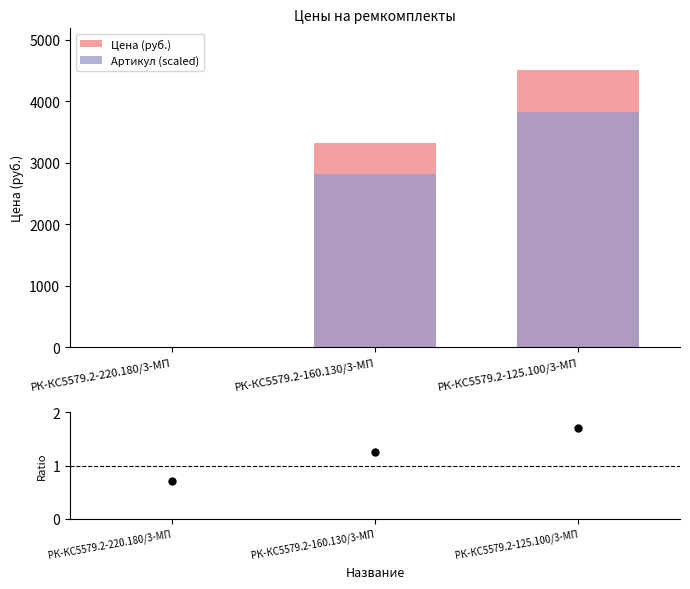

At how many categories does at least one series exceed 1133?

2